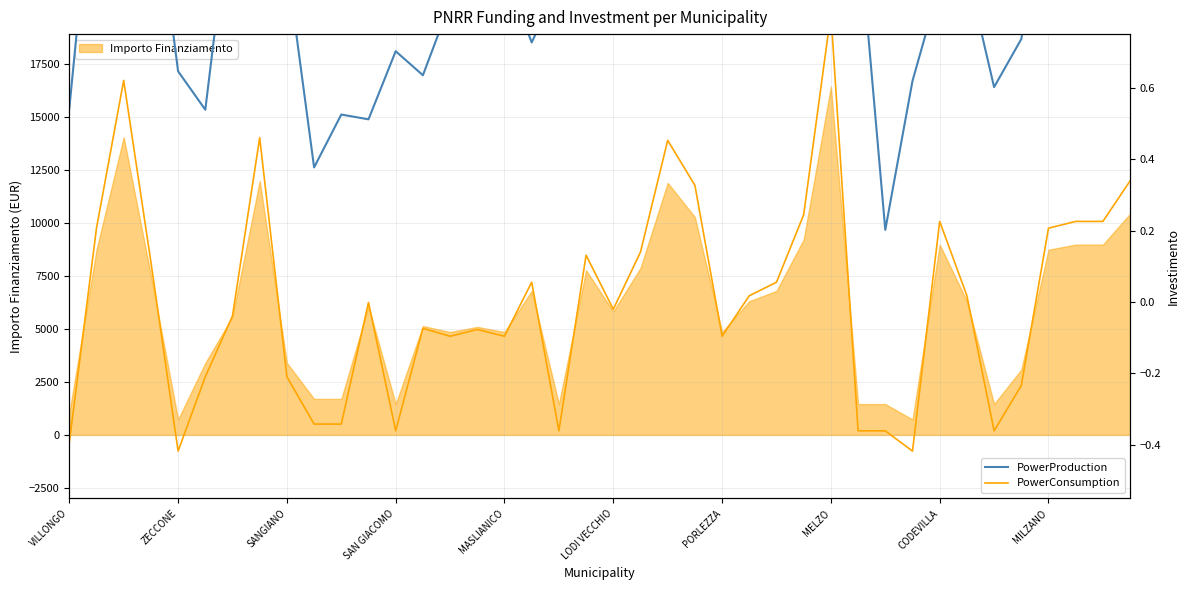

In PowerProduction, how many points are lower than both neighbors (excluding endpoints)?

10